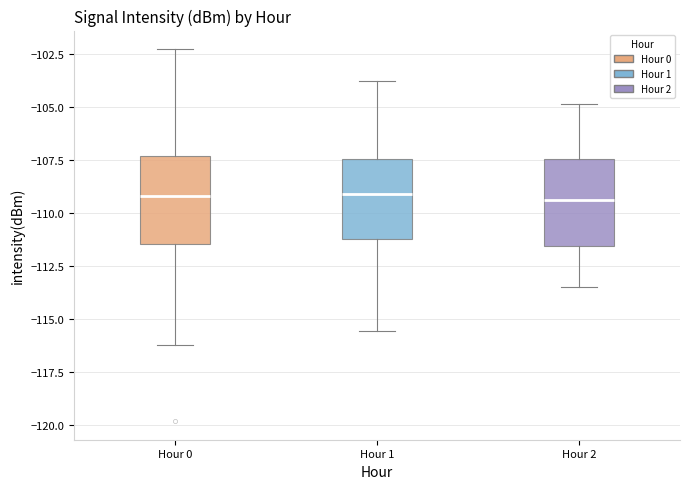

Reading left to right, transcribe this box plot: for each box, give where its median line is, the range the box spans, and where its two whiskers end, as read against the y-axis. The values are not printed on the chart, so give them approximately, as read against the axis.

Hour 0: median -109.0, box -111.5 to -107.5, whiskers -116.0 to -102.5
Hour 1: median -109.0, box -111.0 to -107.5, whiskers -115.5 to -104.0
Hour 2: median -109.5, box -111.5 to -107.5, whiskers -113.5 to -105.0